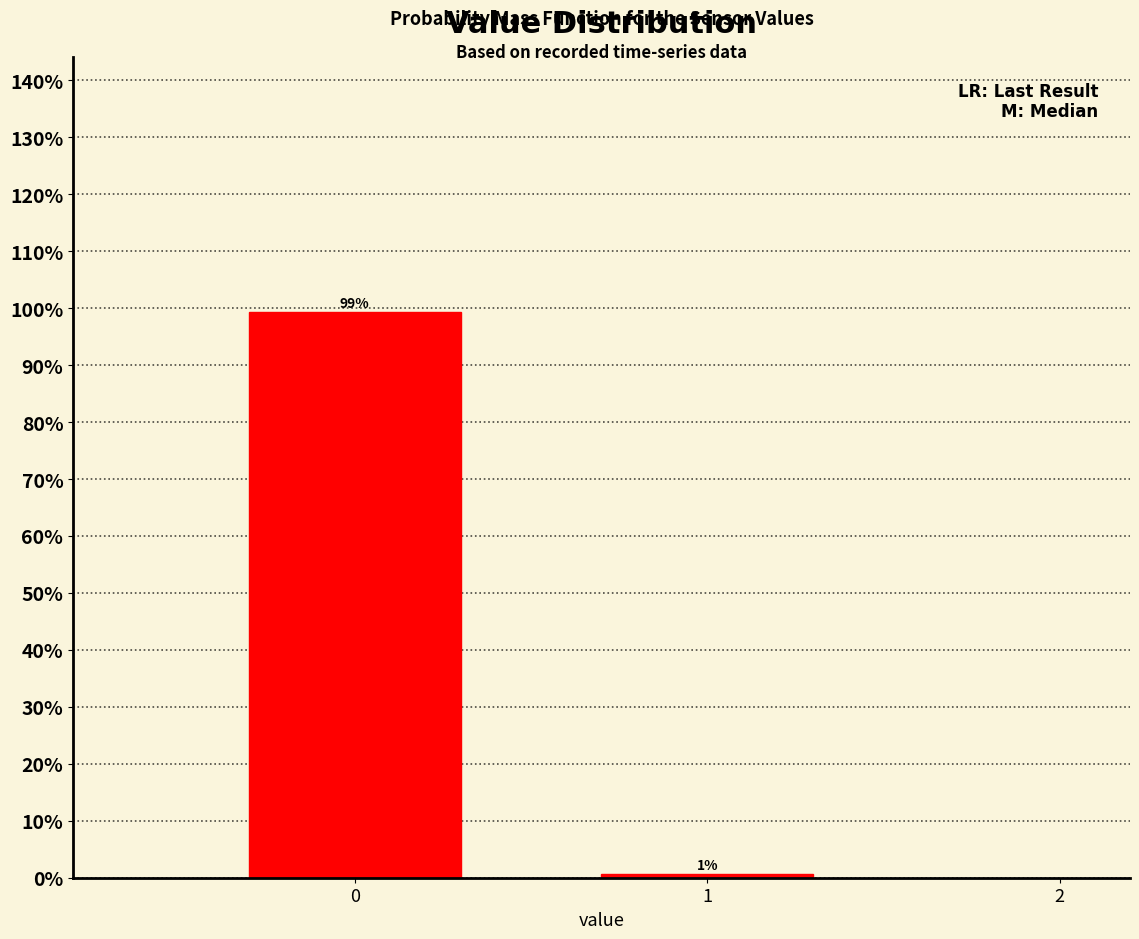

Rank the categories by value from lowest to highest.

1, 0